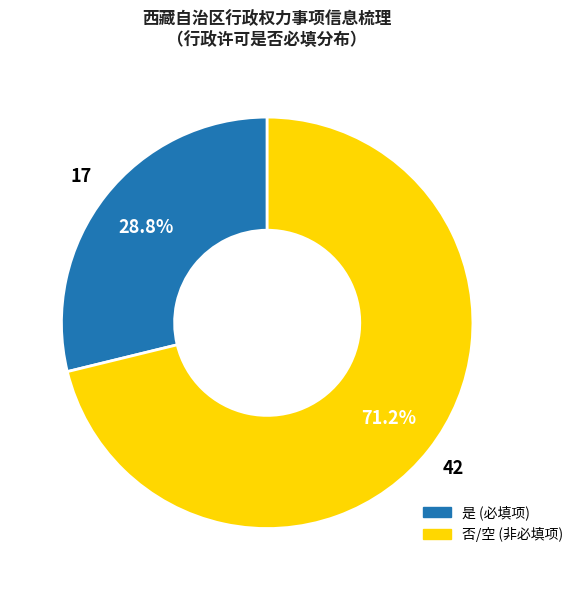

Is there a majority slice in this chart?

Yes